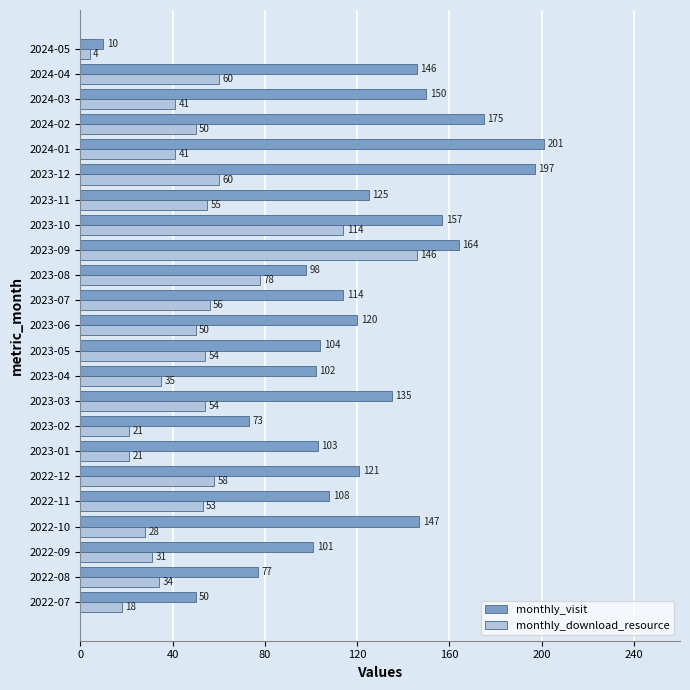

At how many categories does at least one series exceed 136?

8